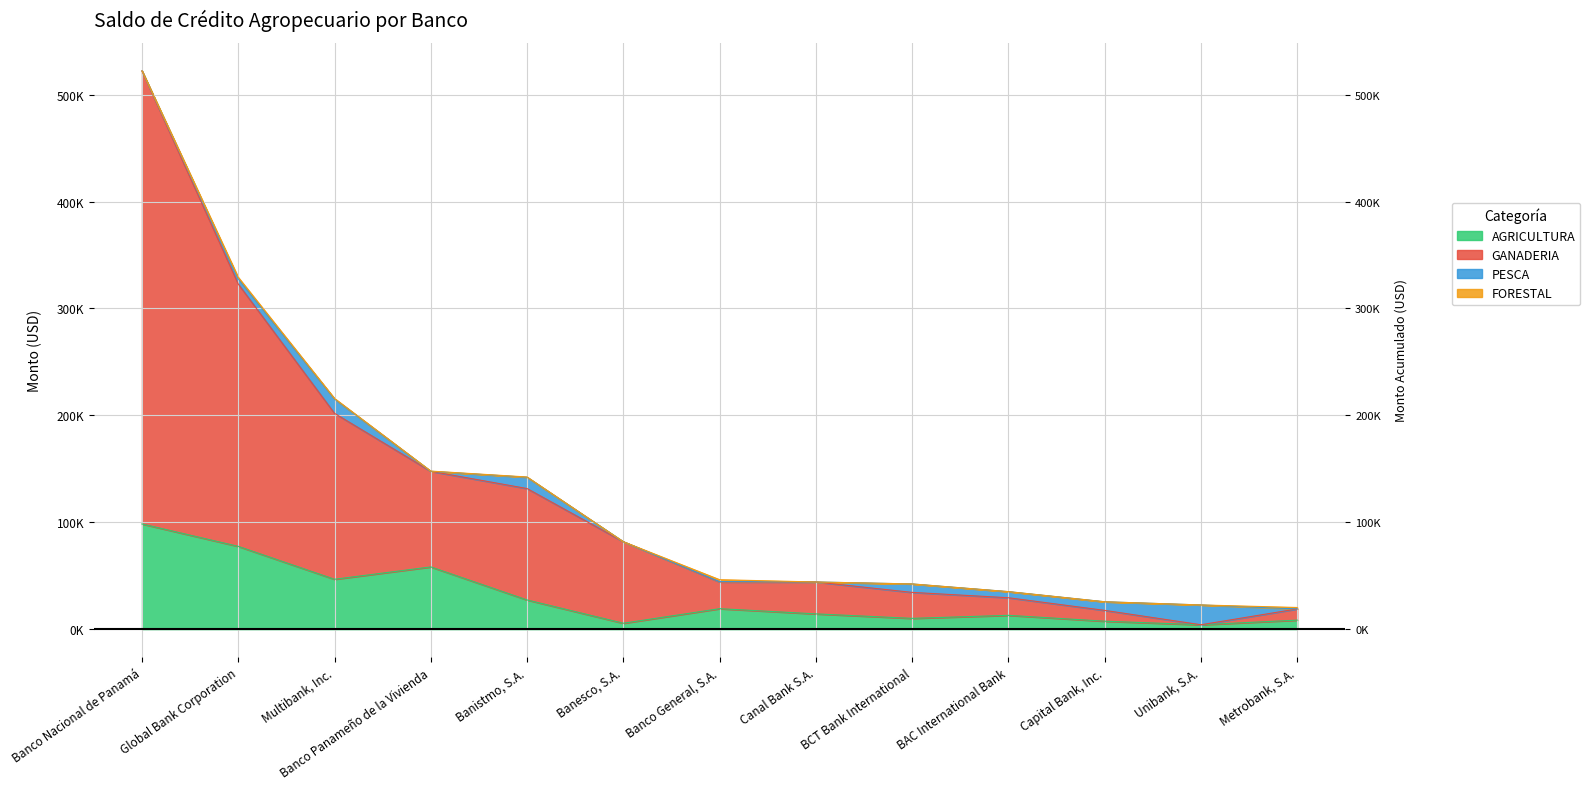

Is it true that AGRICULTURA equals 3548.3 at BAC International Bank?

False